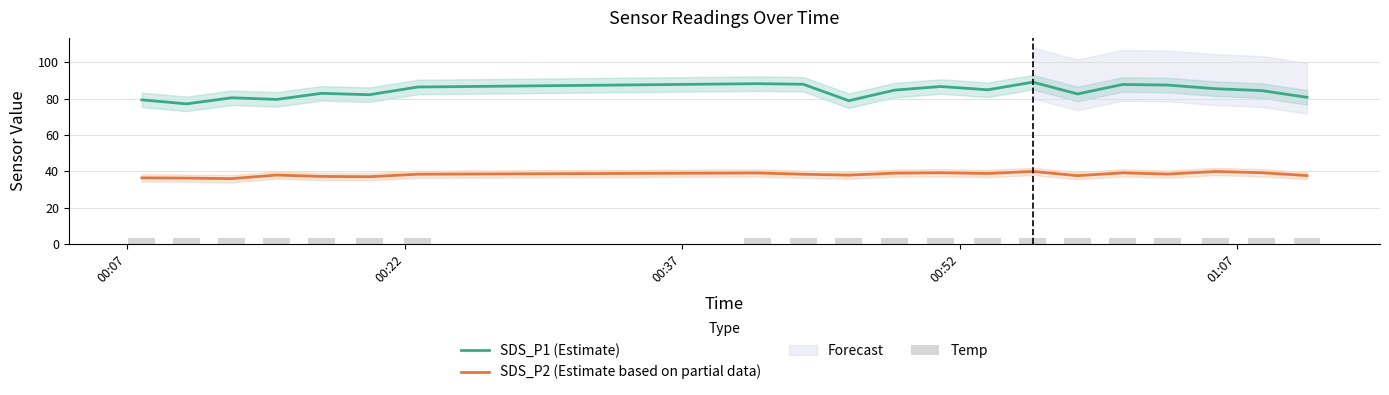

True or false: SDS_P2 (Estimate based on partial data) and SDS_P1 (Estimate) cross at least once.

False